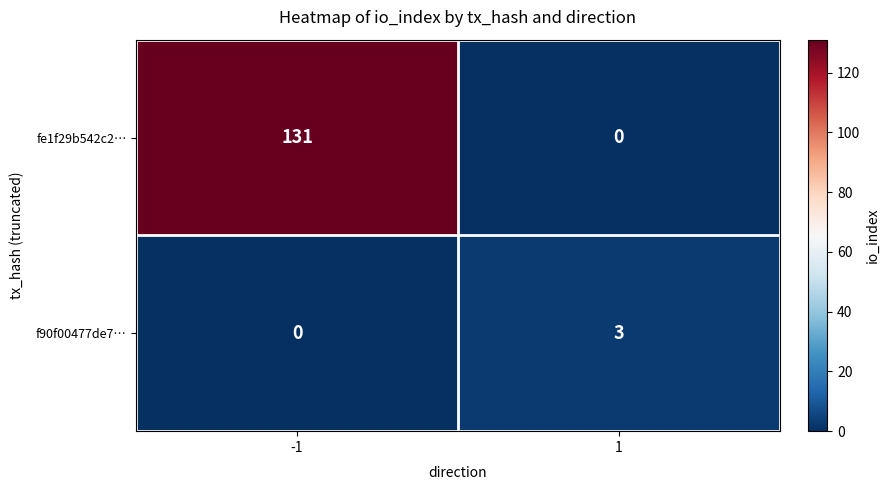

What is the difference between the f90f00477de7… values at 1 and -1?

3